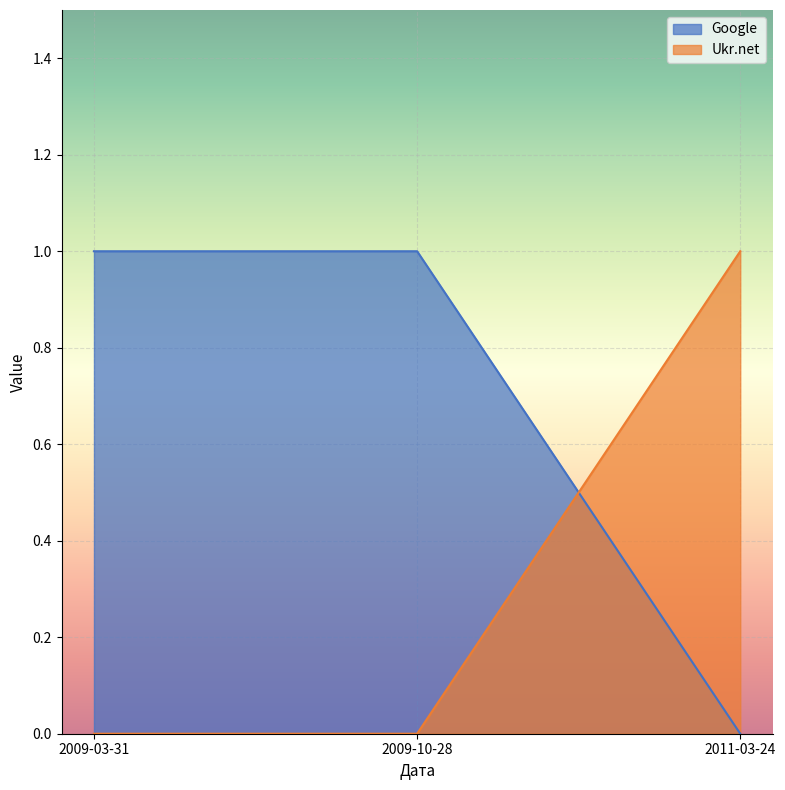

Is the value of Google at 2009-10-28 greater than the value of Ukr.net at 2011-03-24?

No